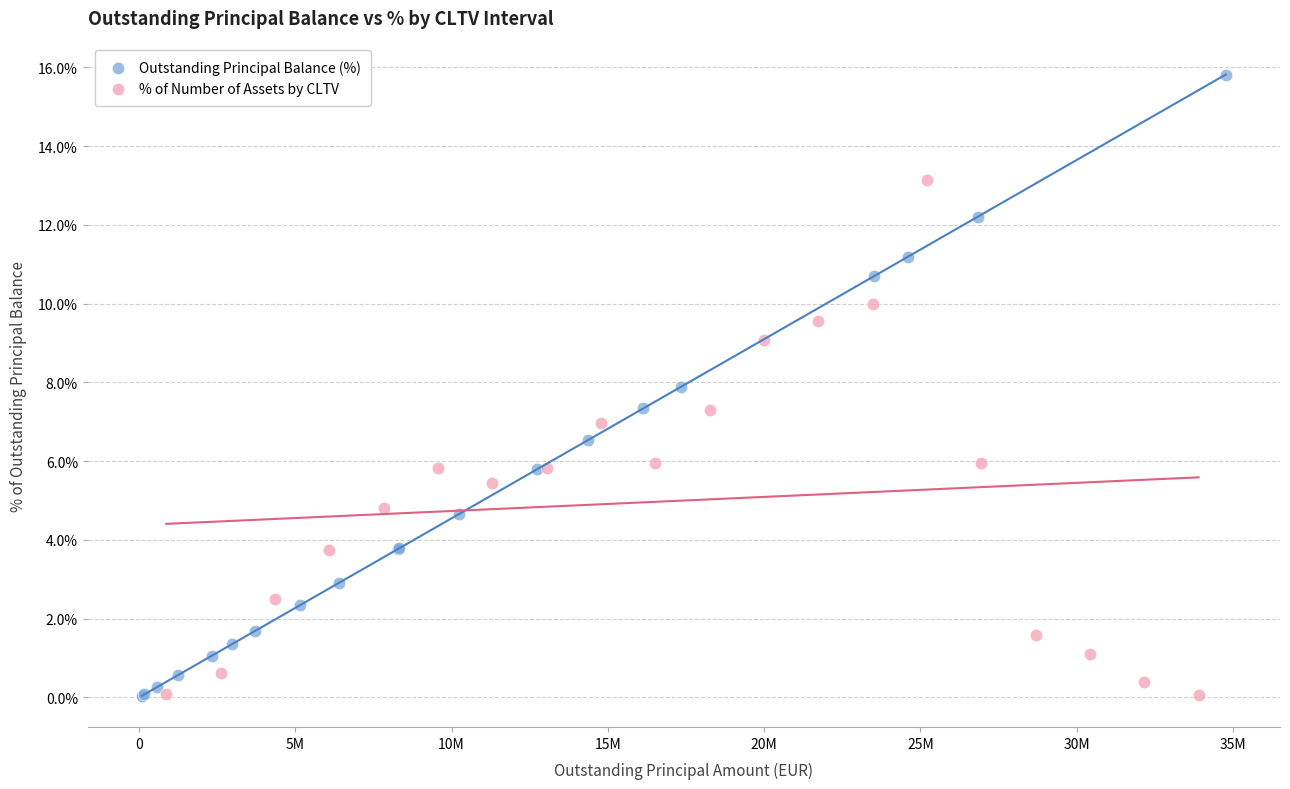

Which series has the largest Y range (max minus min)?

Outstanding Principal Balance (%)